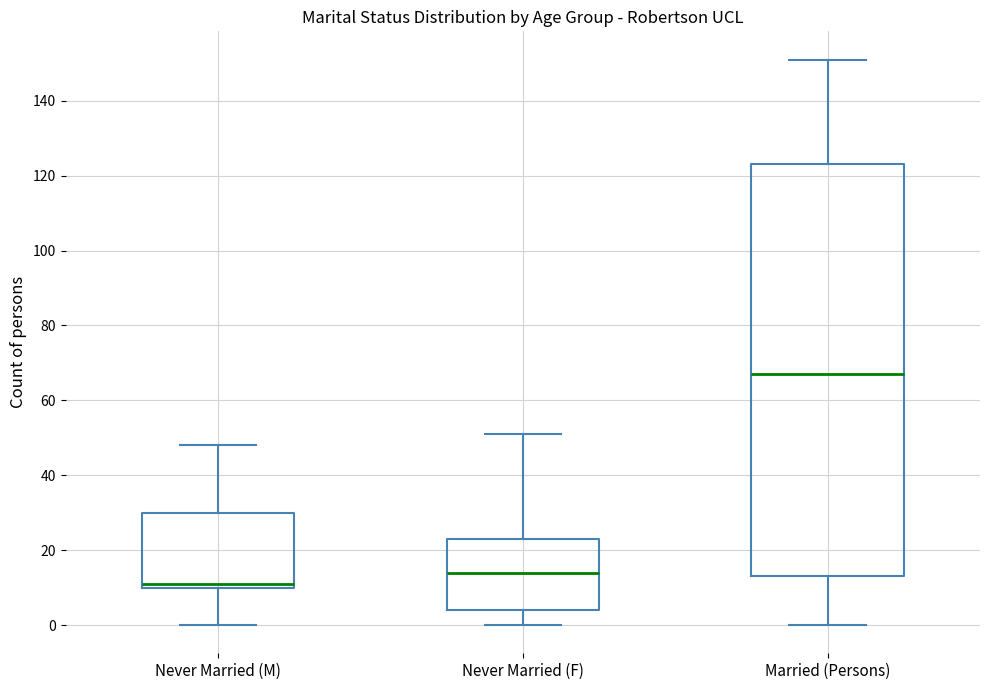

Reading left to right, read every box against the y-axis: the position of its median line, the range the box covers, and the ends of its whiskers. The values are not printed on the chart, so give them approximately, as read against the axis.

Never Married (M): median 12, box 10 to 30, whiskers 0 to 48
Never Married (F): median 14, box 4 to 24, whiskers 0 to 52
Married (Persons): median 68, box 14 to 124, whiskers 0 to 152